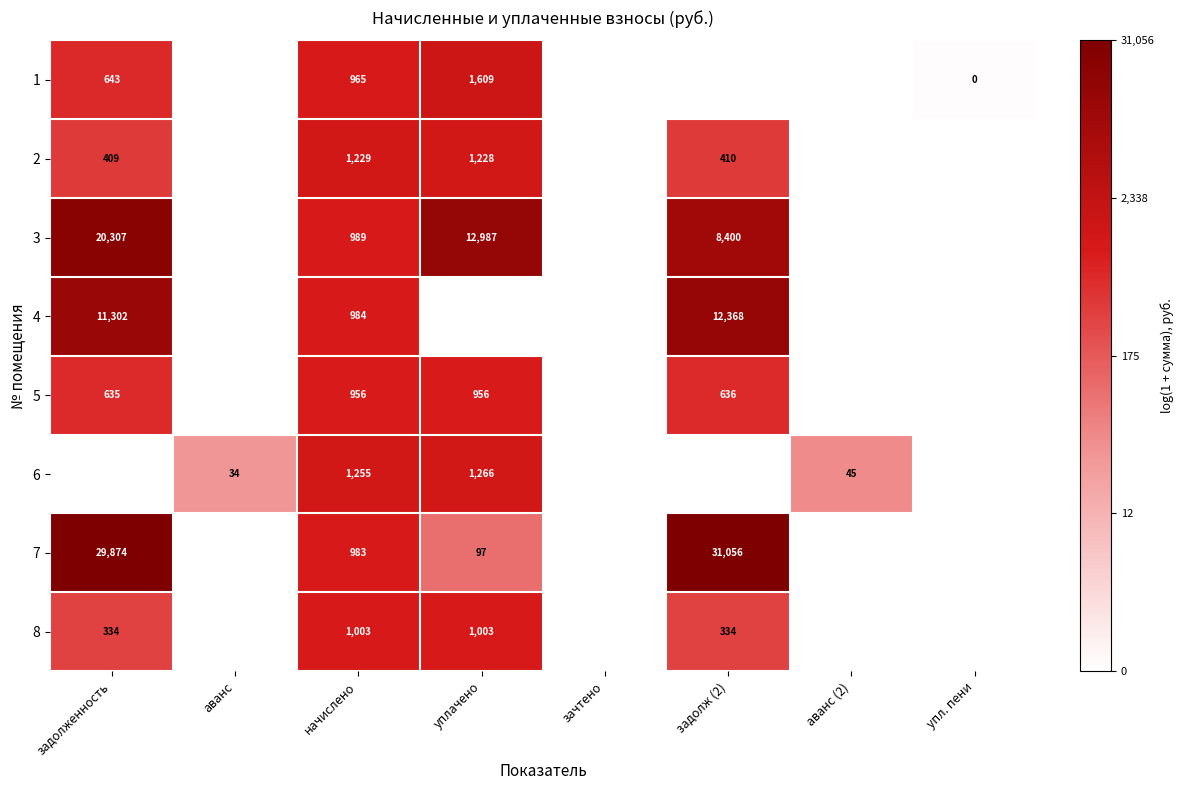

The 8 series shows 334 at задолж (2). True or false?

True